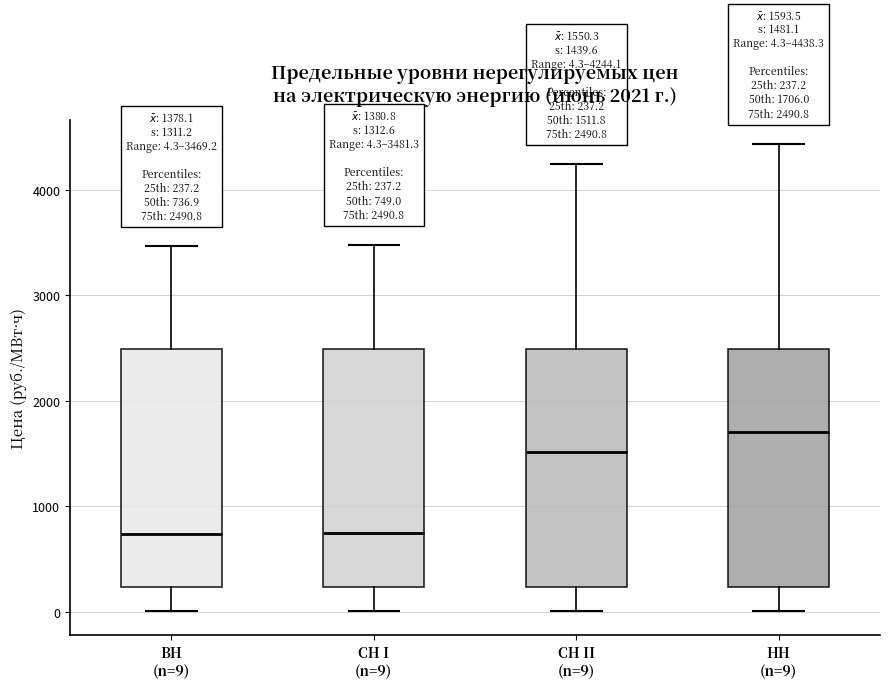

Which box's median line is the highest?

НН (n=9)